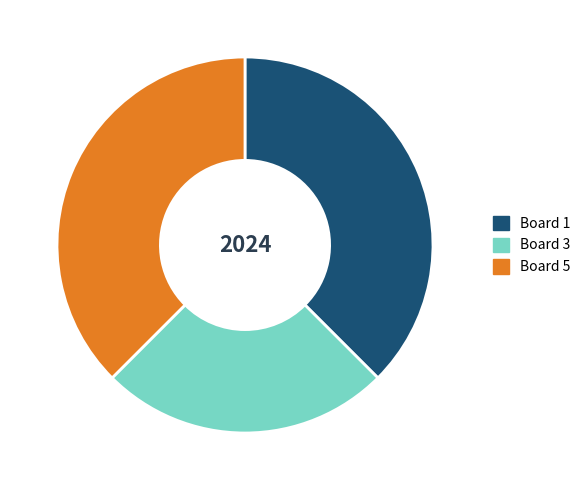

The Board 3 slice represents 25% of the pie. True or false?

True